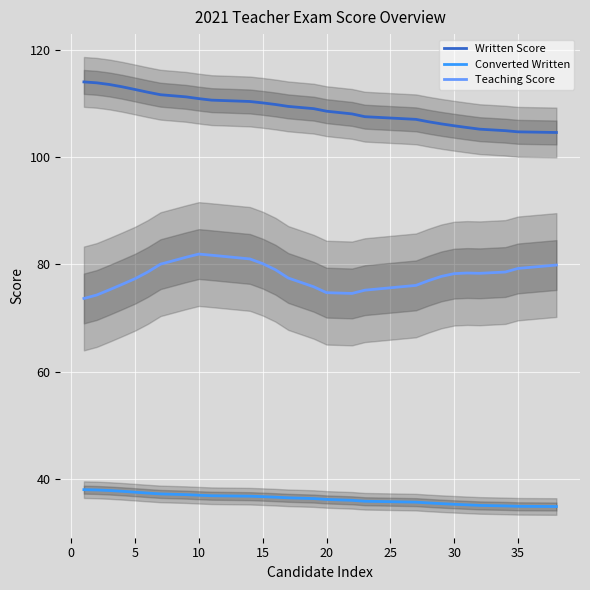

Reading left to right, what are all the values shown in this chart?

Written Score: 114.0	113.8	113.5	113.1	112.6	112.1	111.6	111.2	110.9	110.6	110.4	110.1	109.8	109.4	109.0	108.5	108.0	107.5	107.0	106.6	106.2	105.8	105.5	105.2	104.9	104.7	104.6
Converted Written: 38.0	37.9	37.8	37.7	37.5	37.4	37.2	37.1	37.0	36.9	36.8	36.7	36.6	36.5	36.3	36.2	36.0	35.8	35.7	35.5	35.4	35.3	35.2	35.1	35.0	34.9	34.9
Teaching Score: 73.6	74.3	75.3	76.3	77.3	78.6	80.0	81.3	81.9	81.7	81.0	80.1	79.0	77.5	75.8	74.7	74.6	75.2	76.1	77.0	77.8	78.3	78.4	78.3	78.6	79.2	79.9